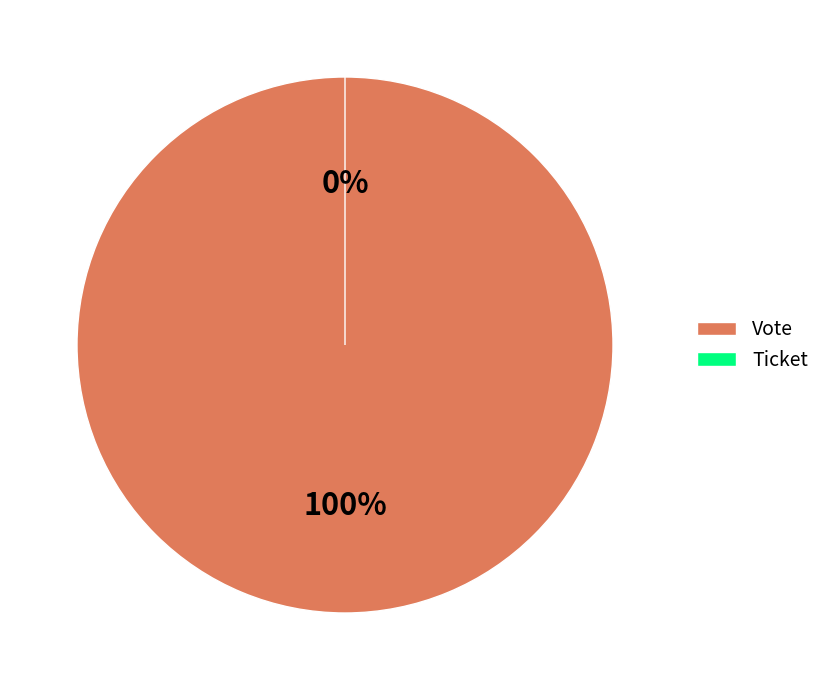

What is the smallest slice in the pie chart?

Ticket